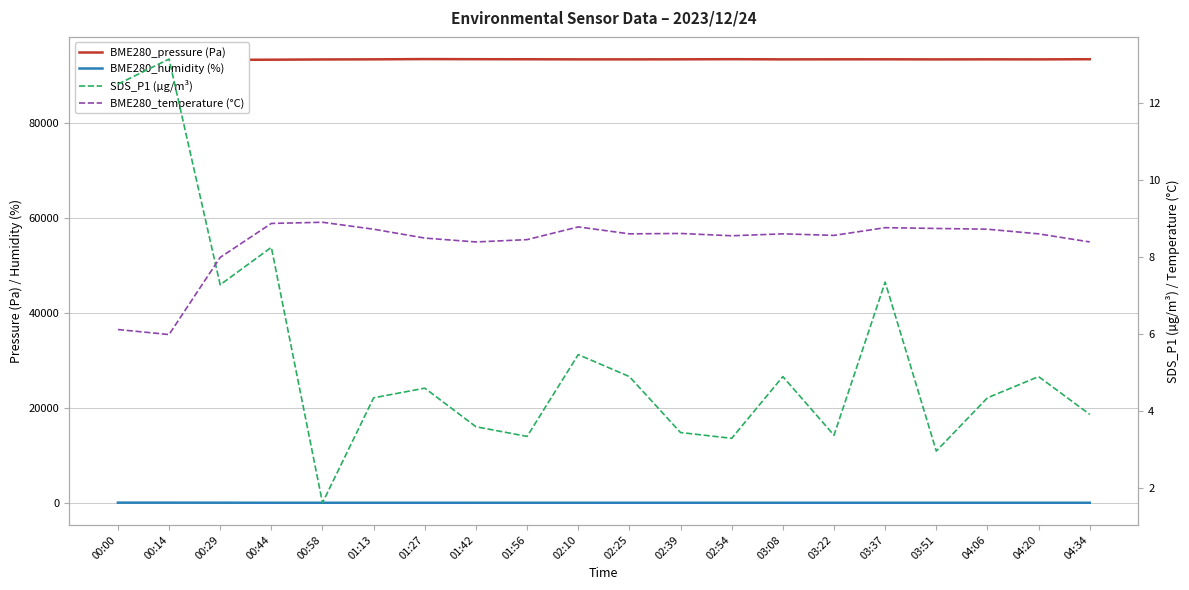

Which category has the lowest value in the BME280_temperature (°C) series?

00:14